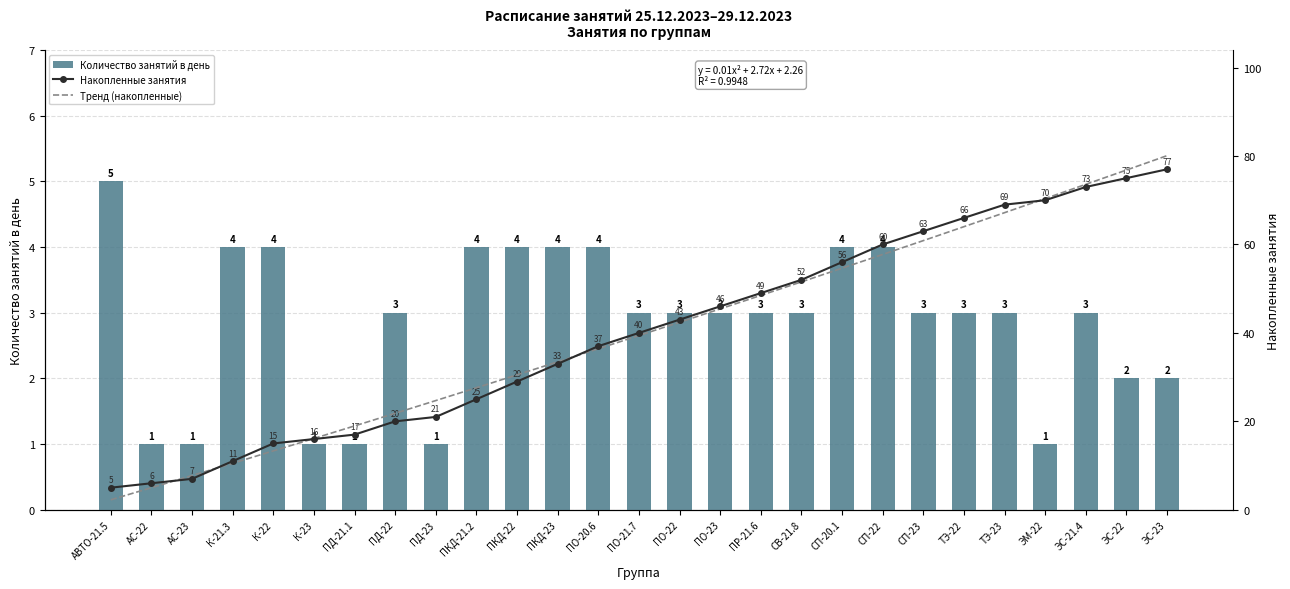

What is the difference between the maximum and minimum values in the Cumulative lessons series?

72